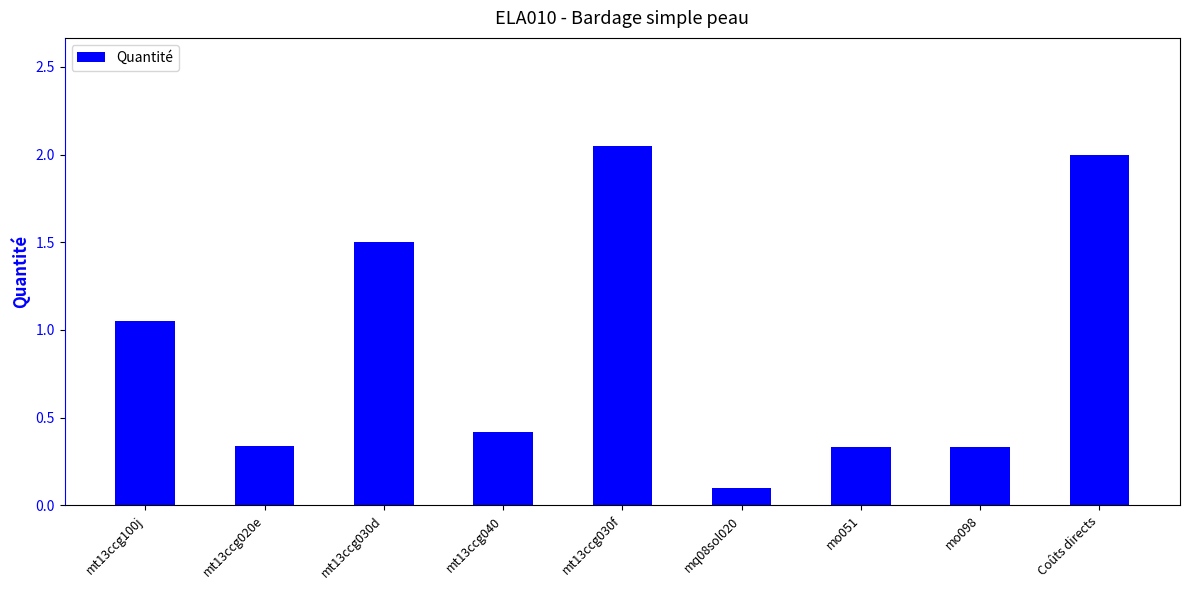

What is the change in value from mq08sol020 to mo051?

+0.2